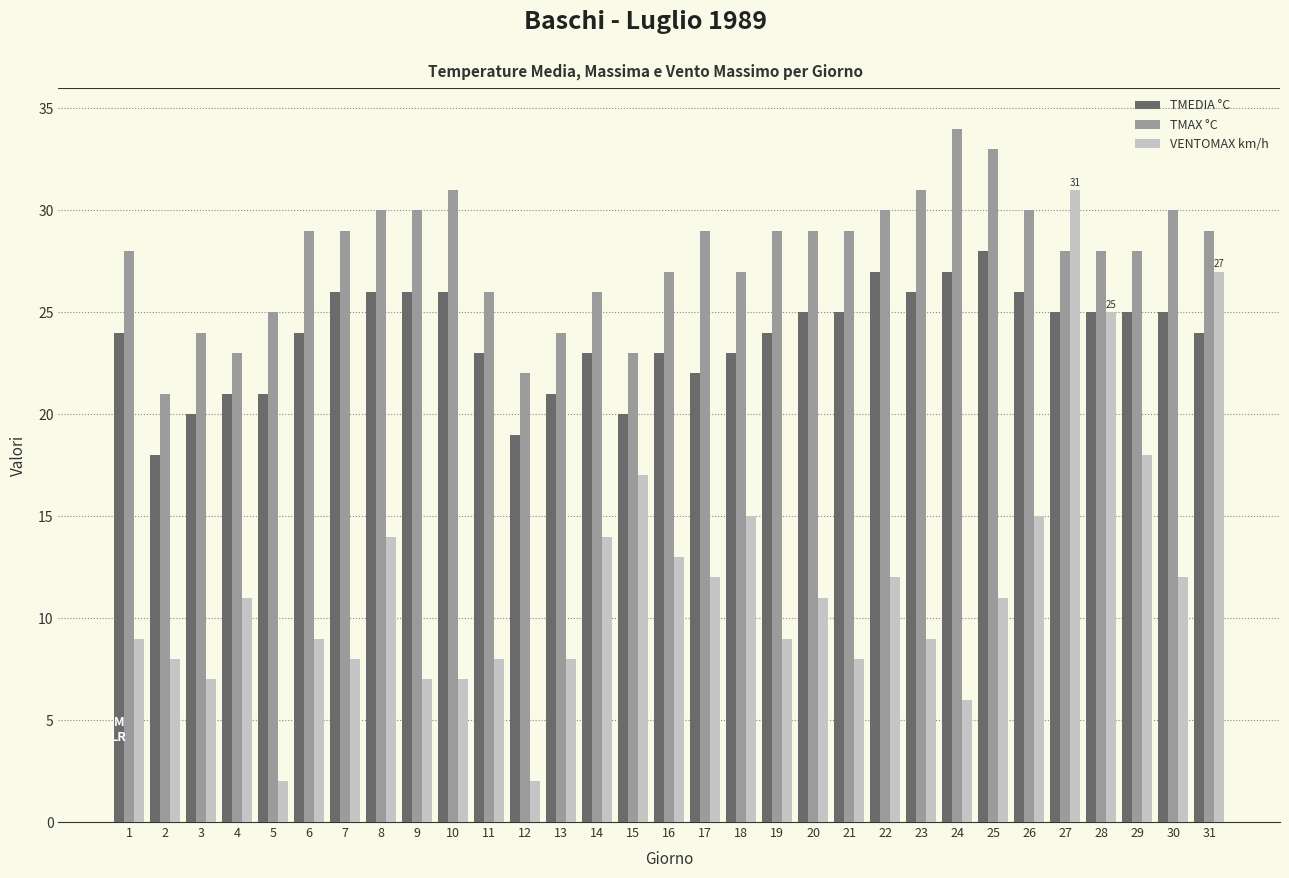

Reading left to right, what are all the values shown in this chart?

TMEDIA °C: 1=24	2=18	3=20	4=21	5=21	6=24	7=26	8=26	9=26	10=26	11=23	12=19	13=21	14=23	15=20	16=23	17=22	18=23	19=24	20=25	21=25	22=27	23=26	24=27	25=28	26=26	27=25	28=25	29=25	30=25	31=24
TMAX °C: 1=28	2=21	3=24	4=23	5=25	6=29	7=29	8=30	9=30	10=31	11=26	12=22	13=24	14=26	15=23	16=27	17=29	18=27	19=29	20=29	21=29	22=30	23=31	24=34	25=33	26=30	27=28	28=28	29=28	30=30	31=29
VENTOMAX km/h: 1=9	2=8	3=7	4=11	5=2	6=9	7=8	8=14	9=7	10=7	11=8	12=2	13=8	14=14	15=17	16=13	17=12	18=15	19=9	20=11	21=8	22=12	23=9	24=6	25=11	26=15	27=31	28=25	29=18	30=12	31=27